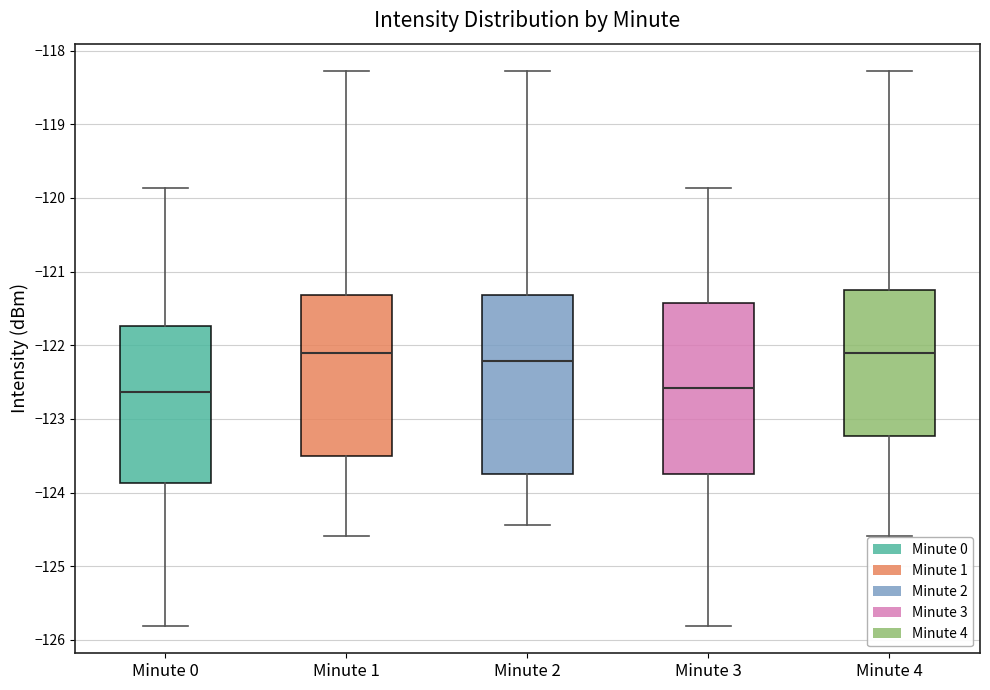

Comparing the boxes themselves (not the whiskers), which one is the tallest?

Minute 2